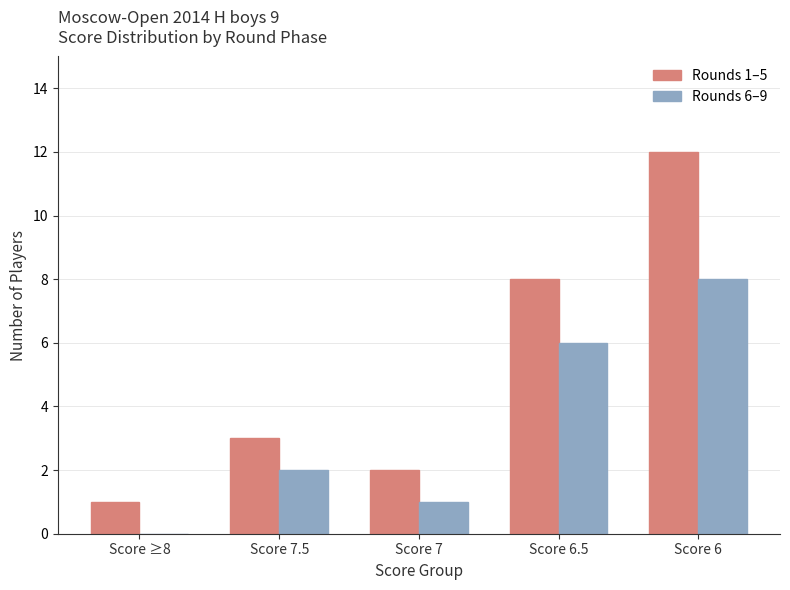

What is the greatest value displayed?

12